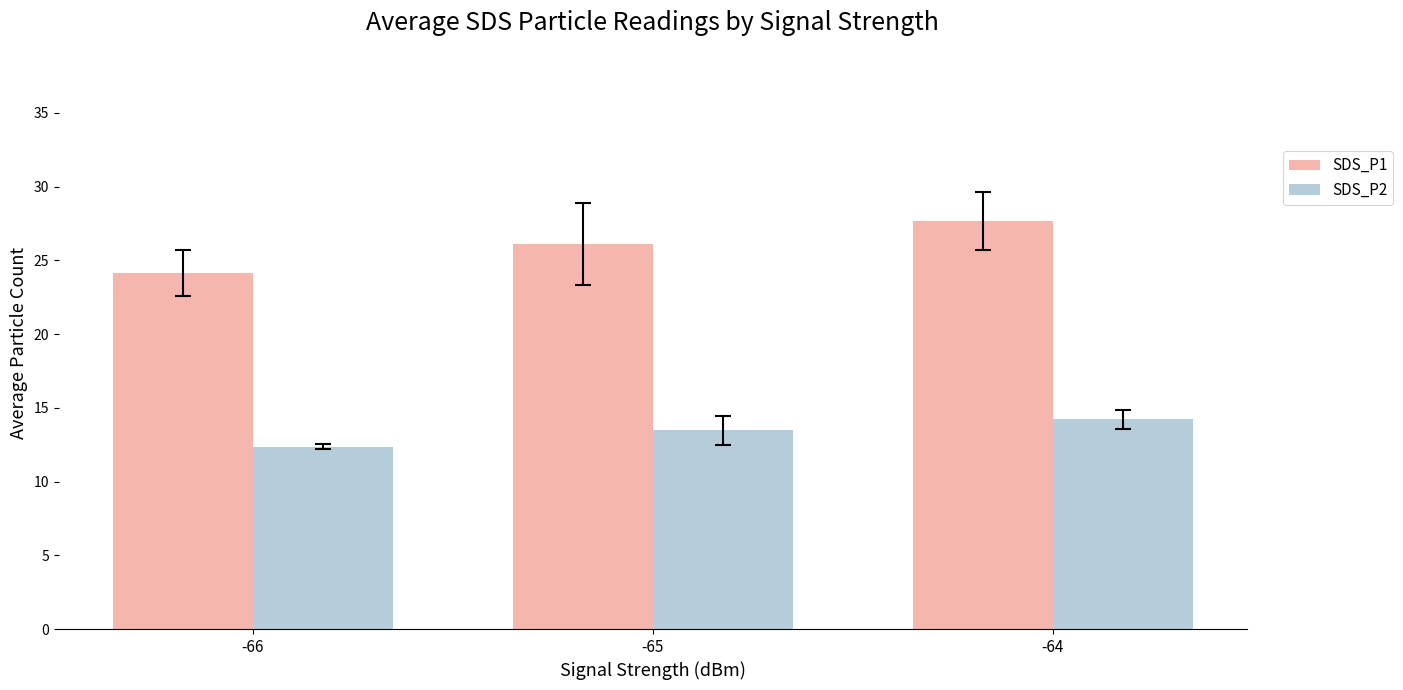

Between -66 and -64, which series saw the biggest shift?

SDS_P1